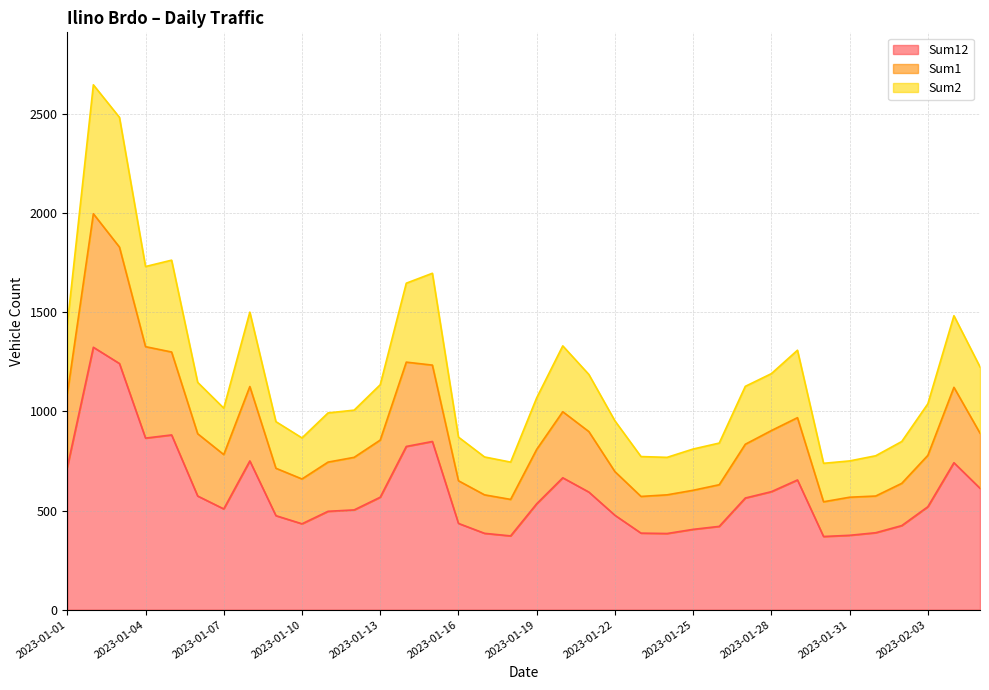

What is the minimum value for Sum12?

369